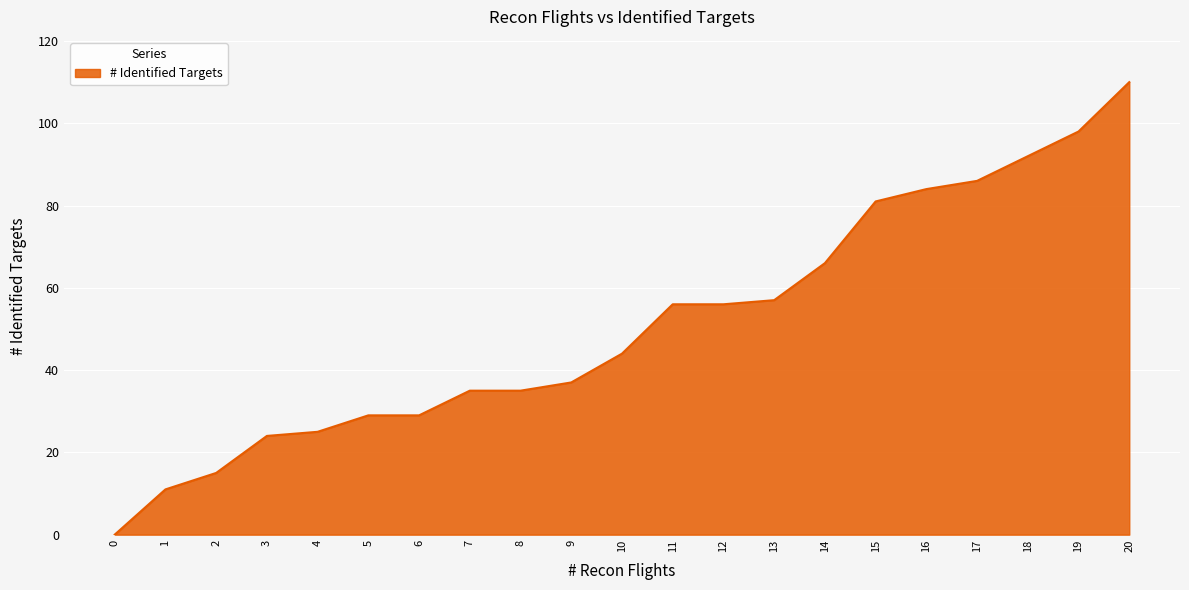

The value at 5 is 29. True or false?

True